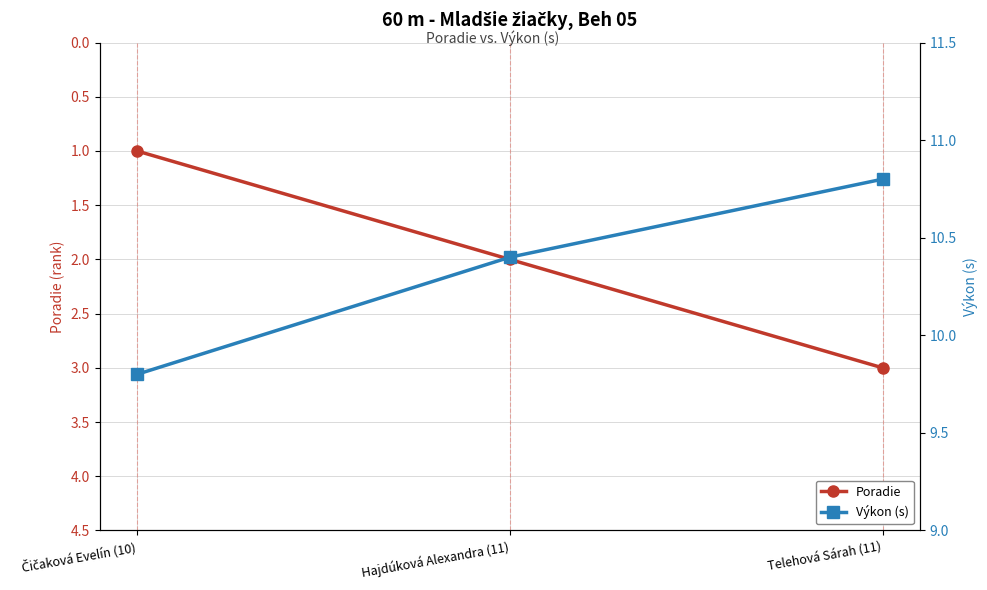

Which category has the lowest value in the Výkon (s) series?

Čičaková Evelín (10)